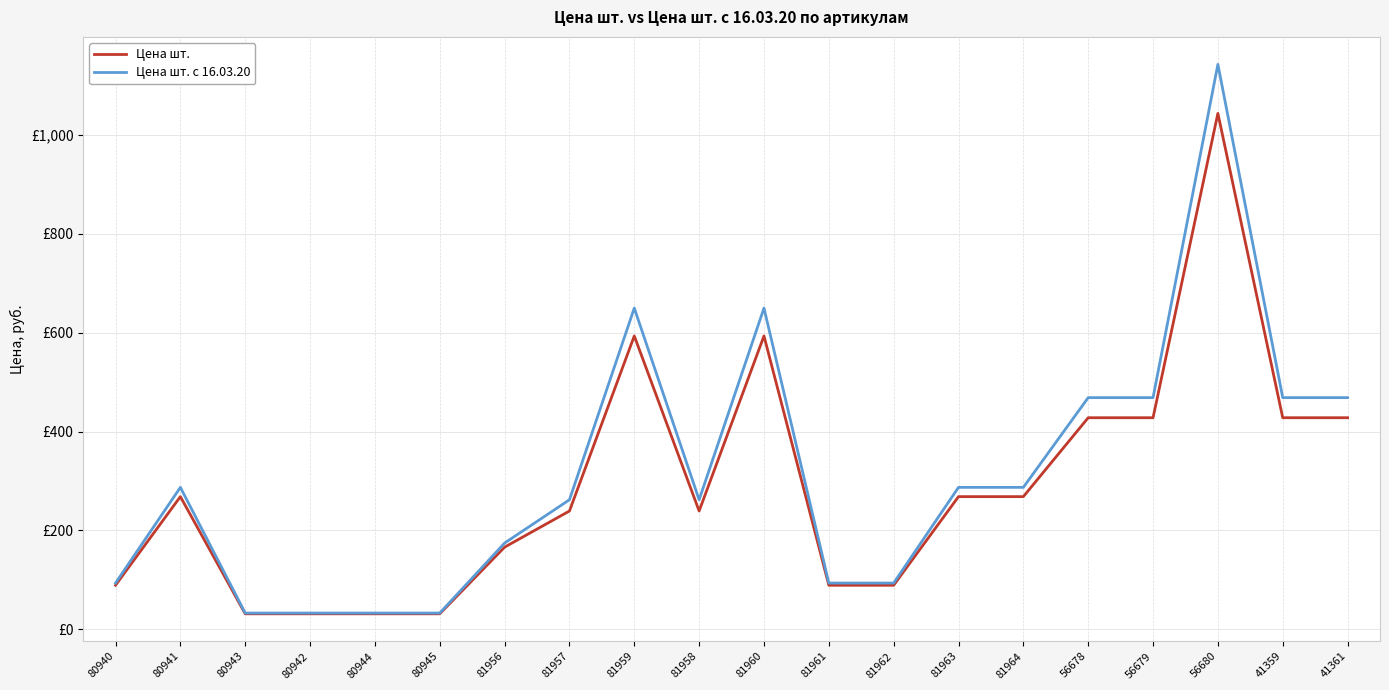

At which category does the chart reach its minimum across all series?

80943